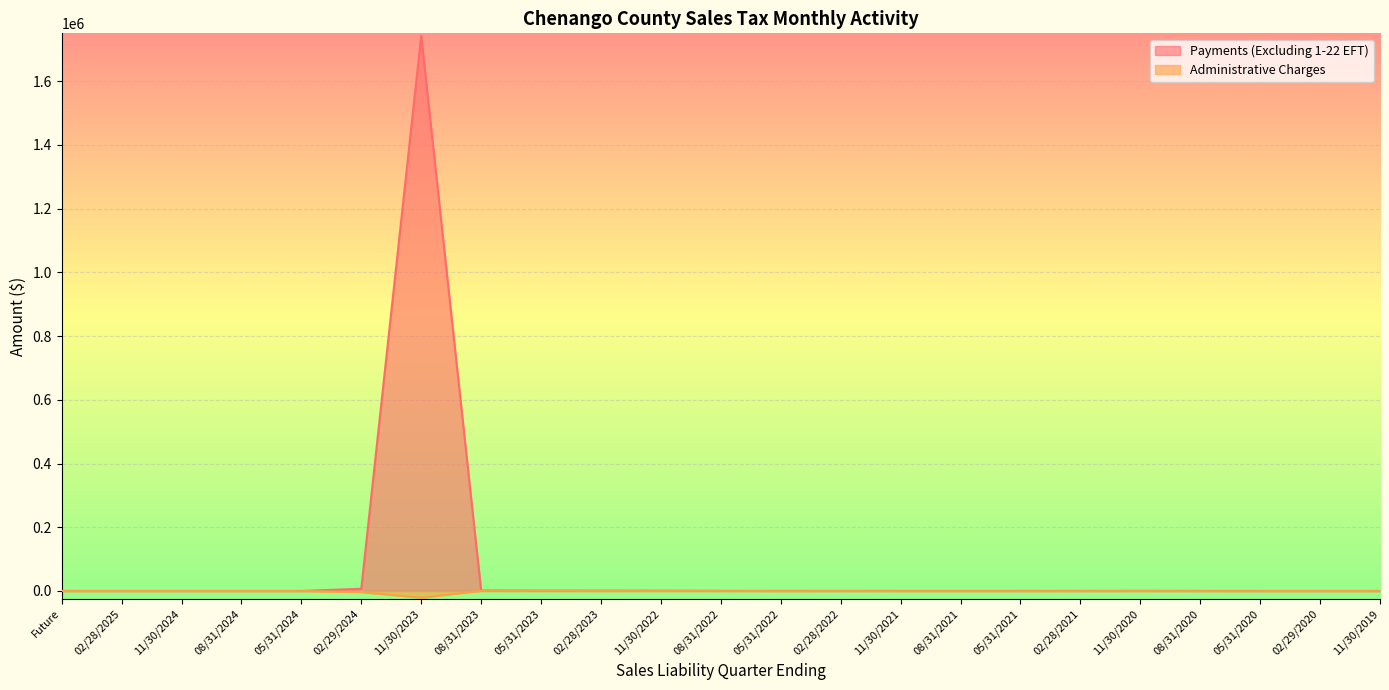

Which category has the lowest value across all series?

11/30/2023